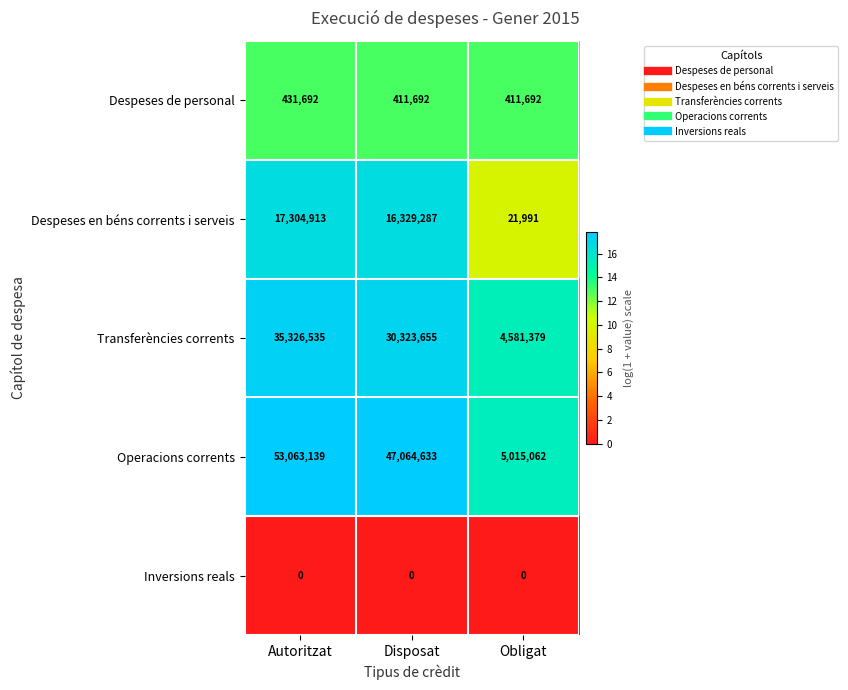

At which category is the sum across all series the highest?

Autoritzat